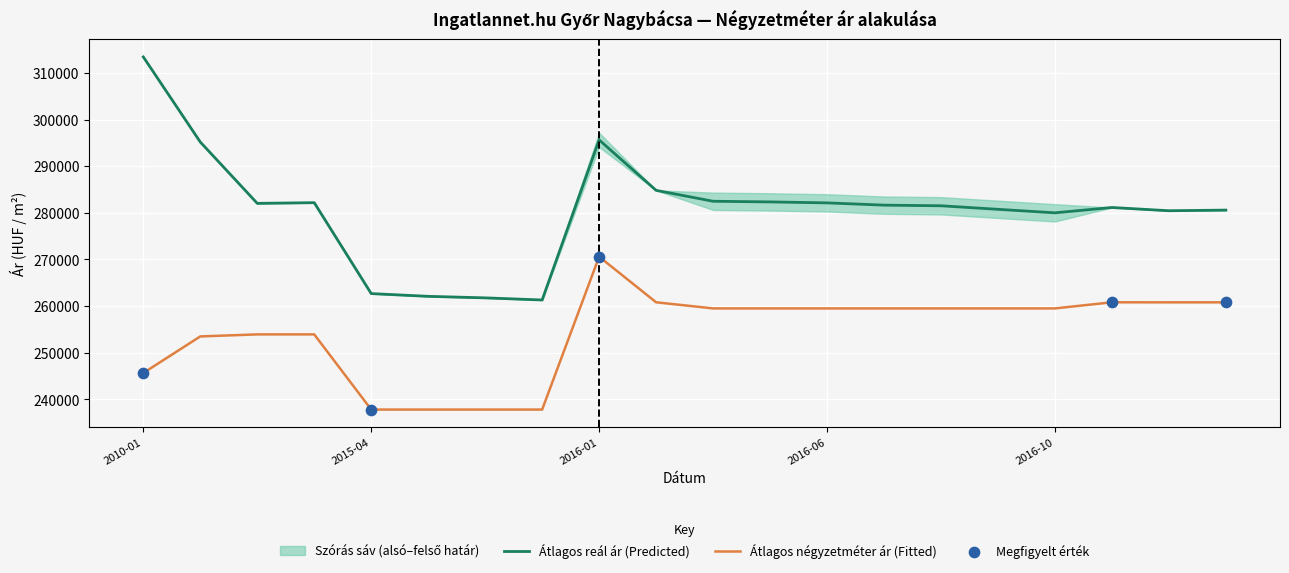

At how many categories does at least one series exceed 299881?

1